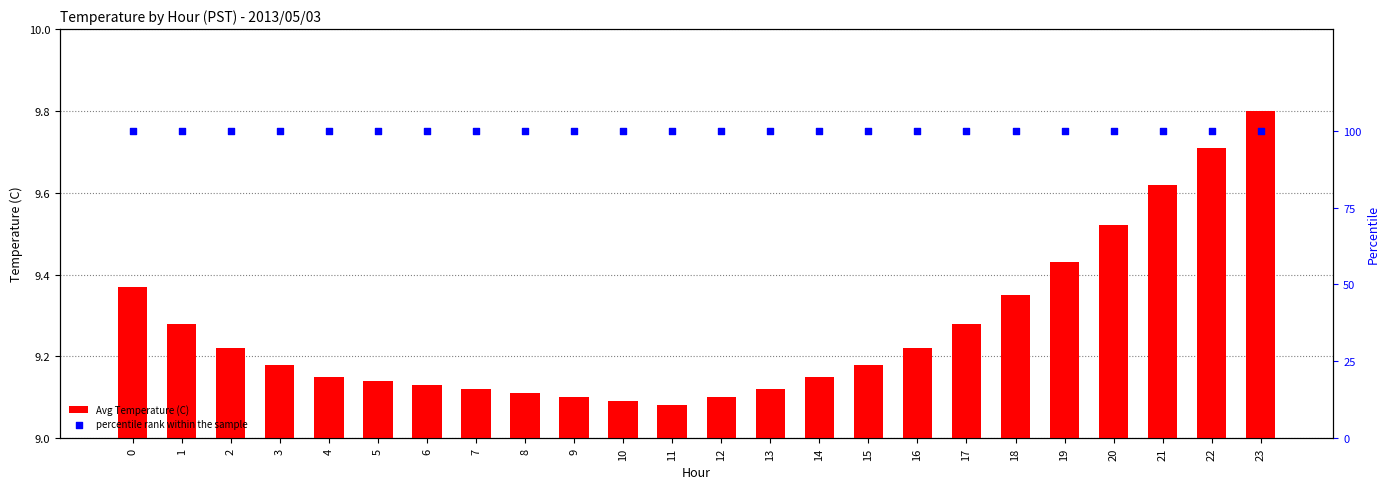

Which series reaches the maximum Y coordinate?

percentile rank within the sample